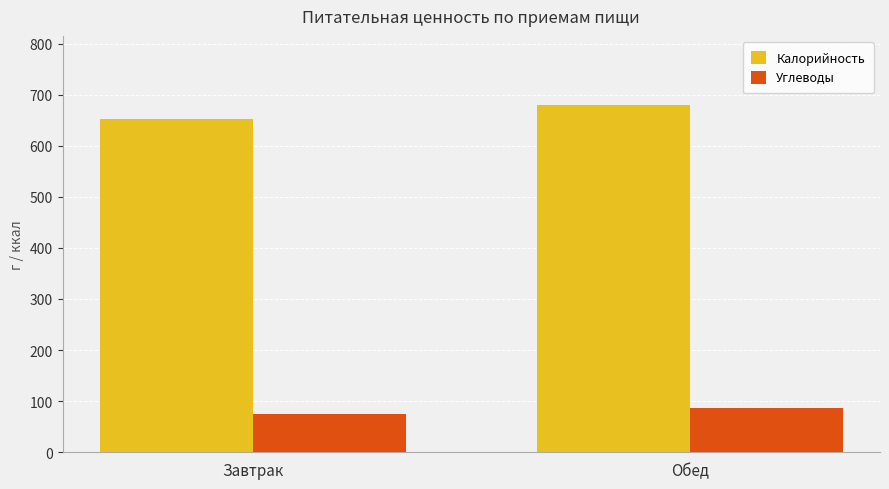

List the labels in order of Углеводы value, largest first.

Обед, Завтрак